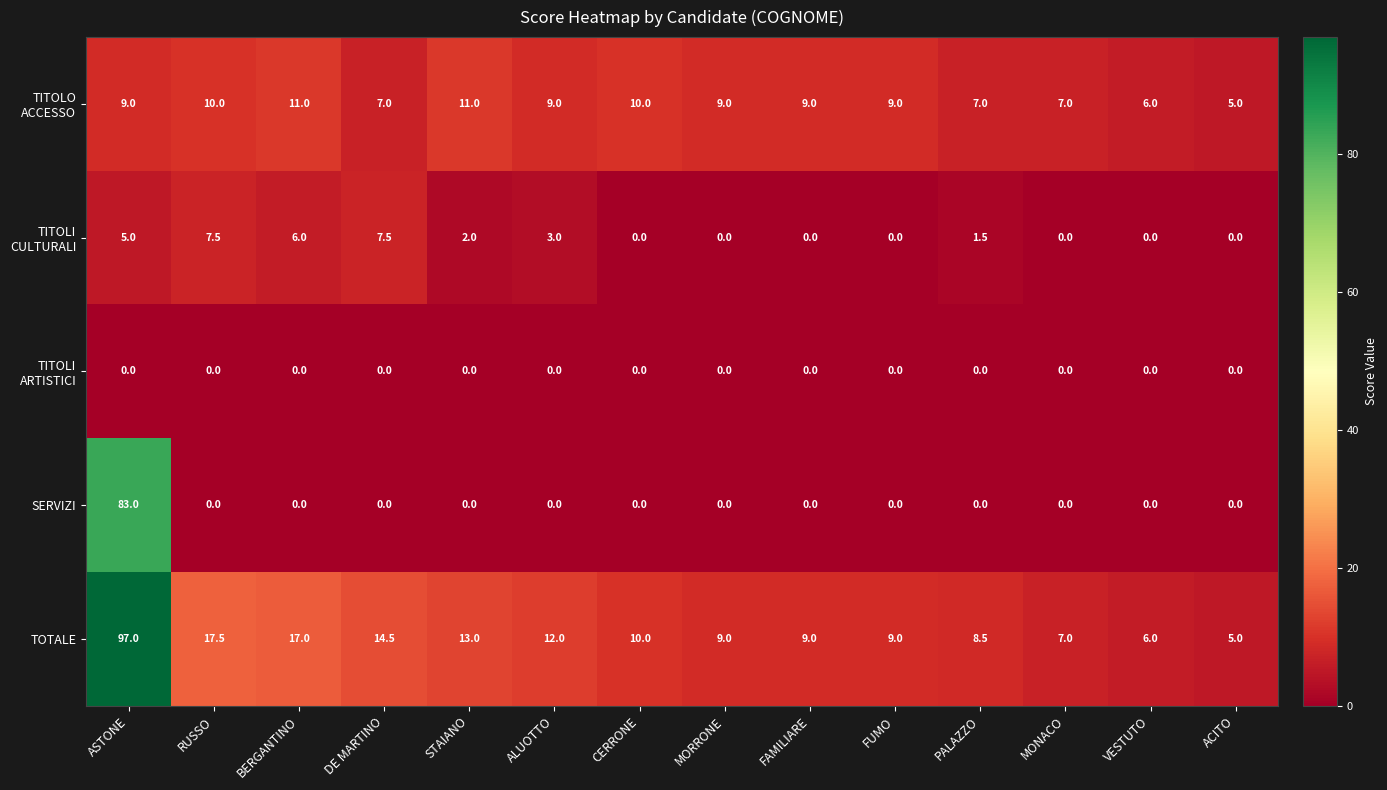

What is the sum of all TOTALE values?

234.5